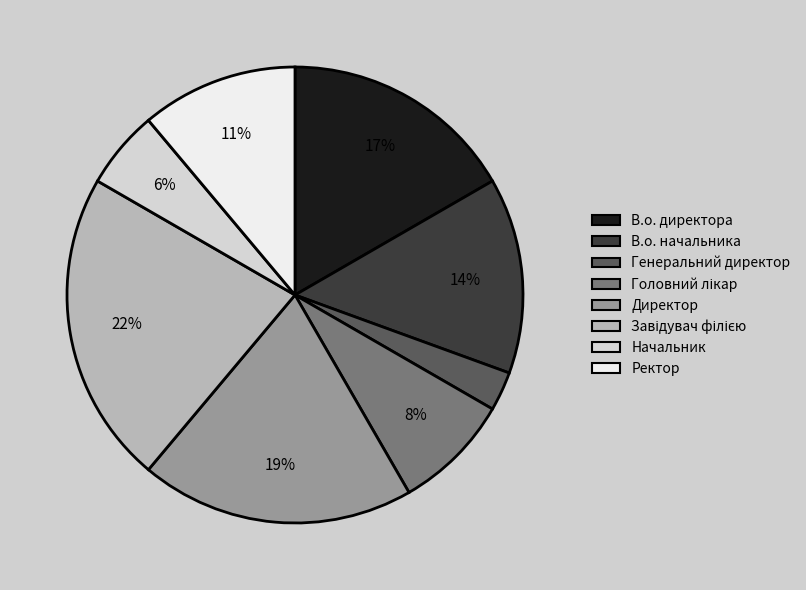

The Ректор slice represents 11% of the pie. True or false?

True